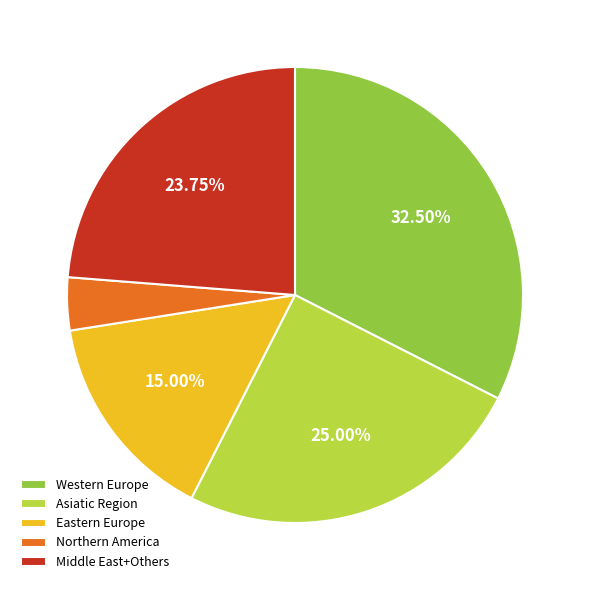

How many slices are in this pie chart?

5